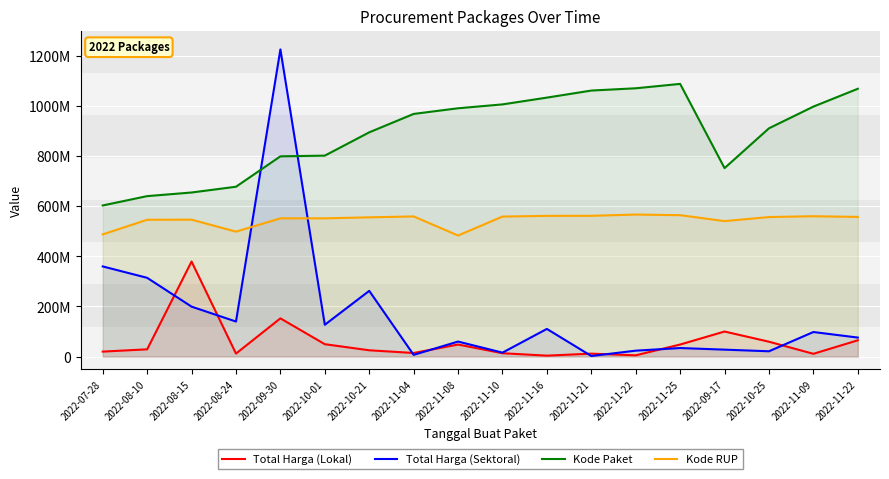

Reading left to right, extract all data points from this chart.

Total Harga (Lokal): 19950000	29000000	379075000	12000000	152477000	49478000	25200000	14400000	48140000	13442000	3825000	11800000	5093000	48140000	100000000	59375000	11100000	65000000
Total Harga (Sektoral): 359500000	314121780	199200000	139800000	1224682000	127000000	262118150	6936000	59935000	15787200	110389990	2395750	23680800	34132505	27720000	21231000	98000000	75920000
Kode Paket: 602628500	639824500	654281500	677258500	798502500	801301500	894185000	967544500	990093000	1005570000	1032591500	1060725000	1069786500	1087274500	751456000	910220500	996730000	1067830000
Kode RUP: 487317510	545579505	545949945	498218715	551233620	551300730	555302820	558906930	482784330	558330165	561083730	561360915	566331315	563855490	540206880	556375065	559676970	556943865